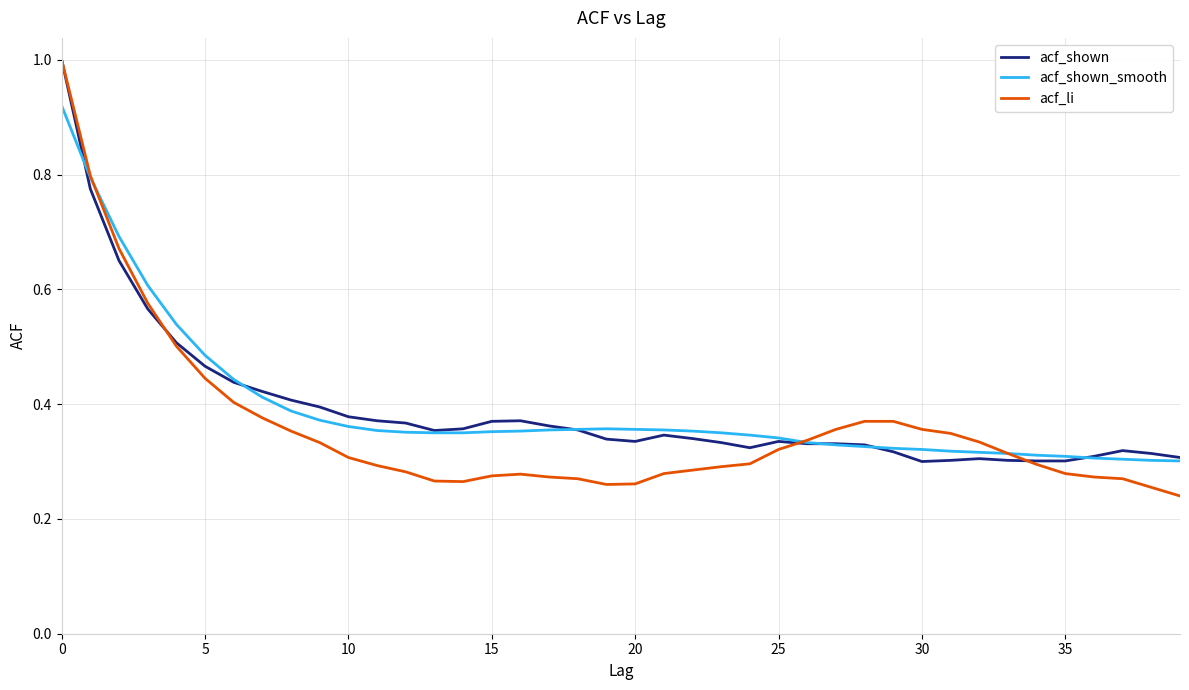

Which series has the largest range (max minus min)?

acf_li